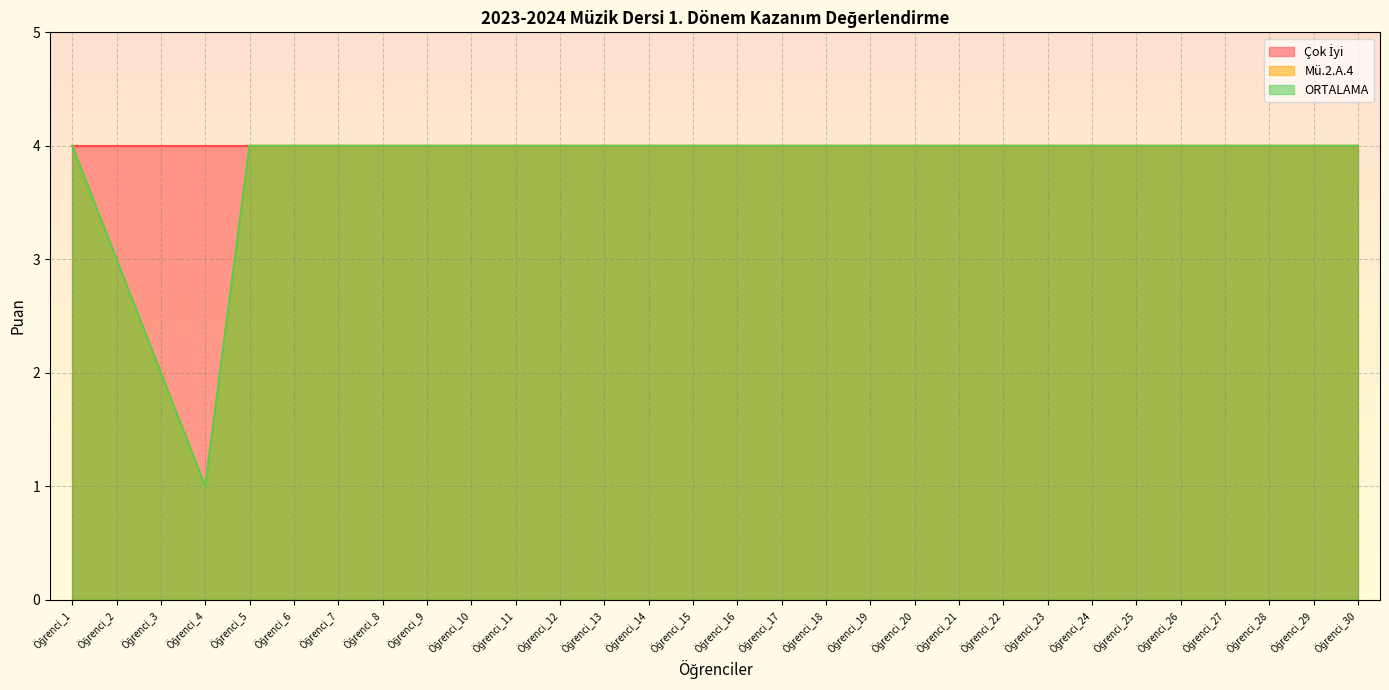

Does the chart display data point markers on the line(s)?

No